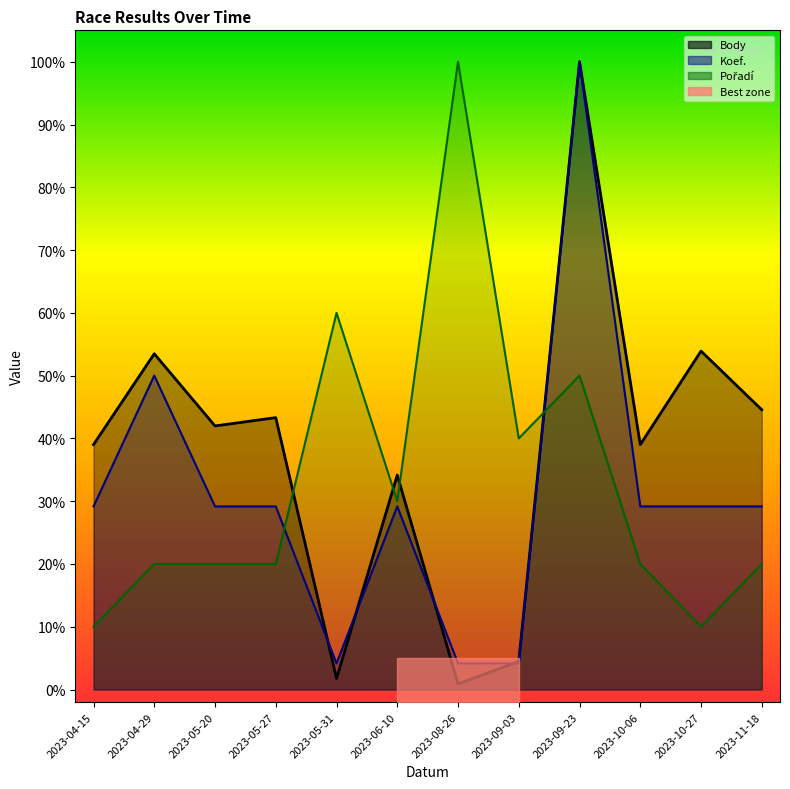

True or false: Body has more than 1 interior local peaks.

True